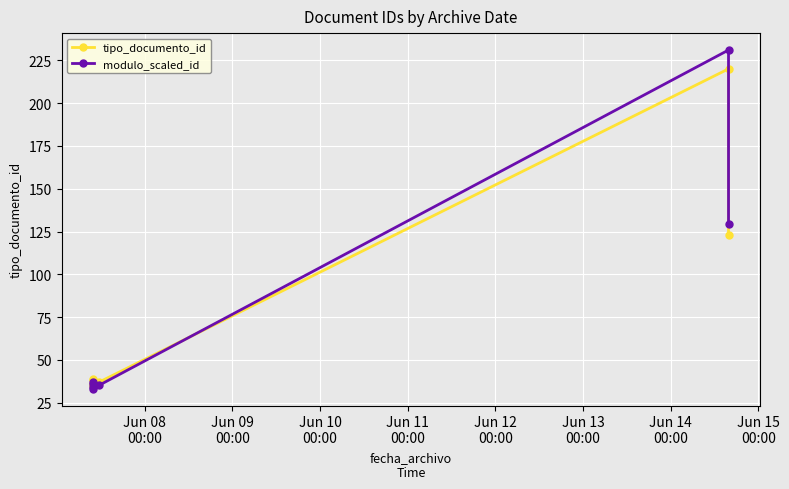

Is this an area chart (filled region under the line)?

No